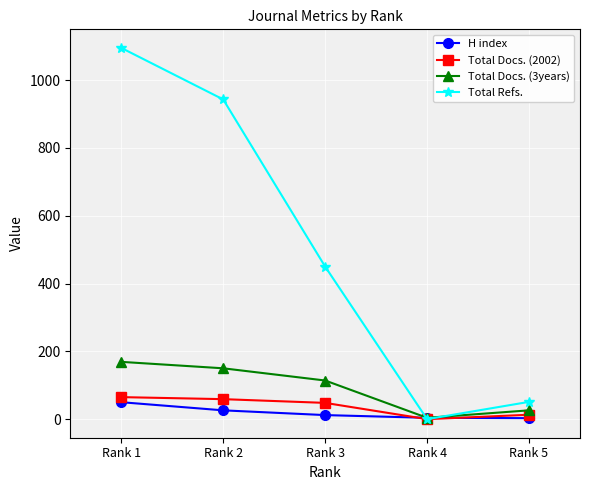

What is the minimum value for H index?

3